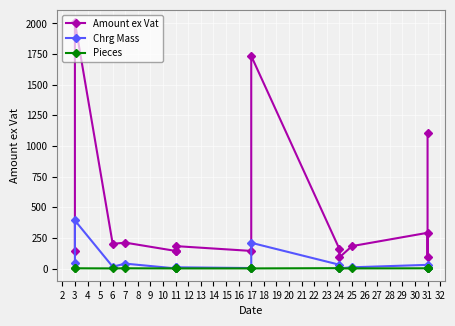

What is the difference between the maximum and minimum values in the Pieces series?

2.0